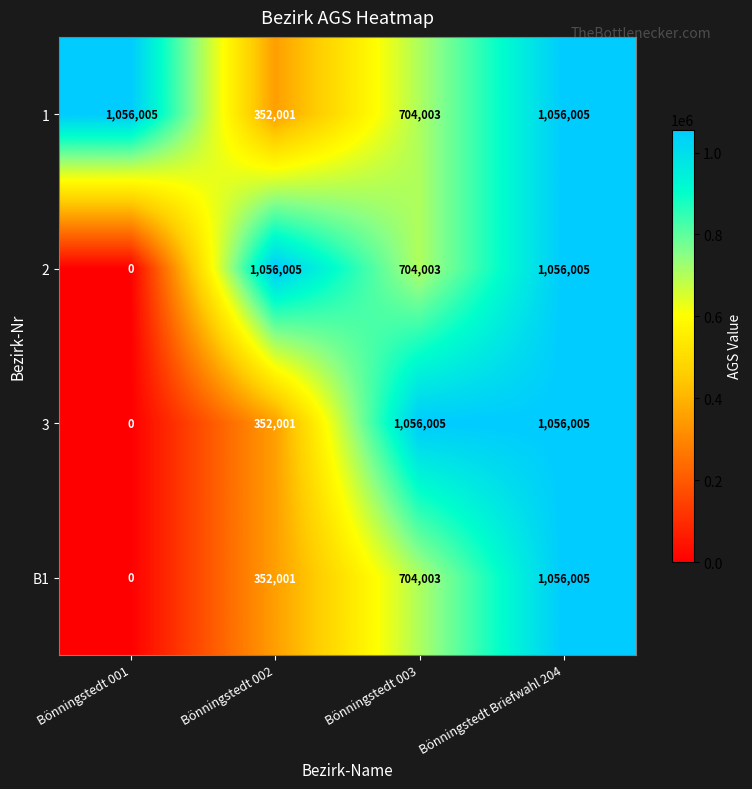

The value of 2 at Bönningstedt Briefwahl 204 is 1455097. True or false?

False